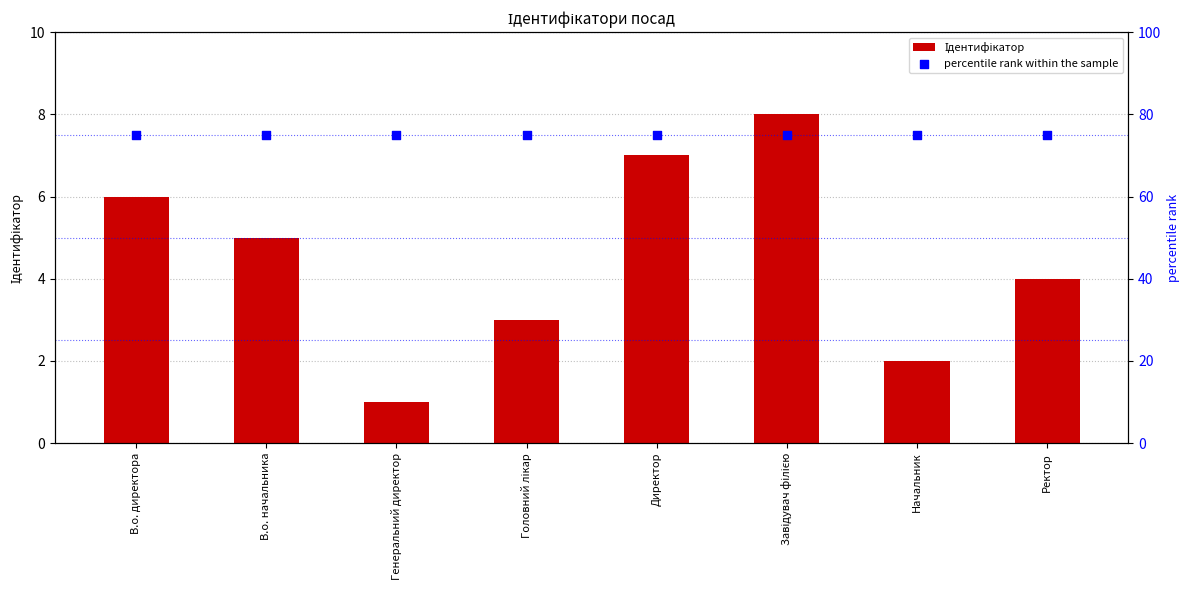

What are all the series names shown in the legend?

Ідентифікатор, percentile rank within the sample